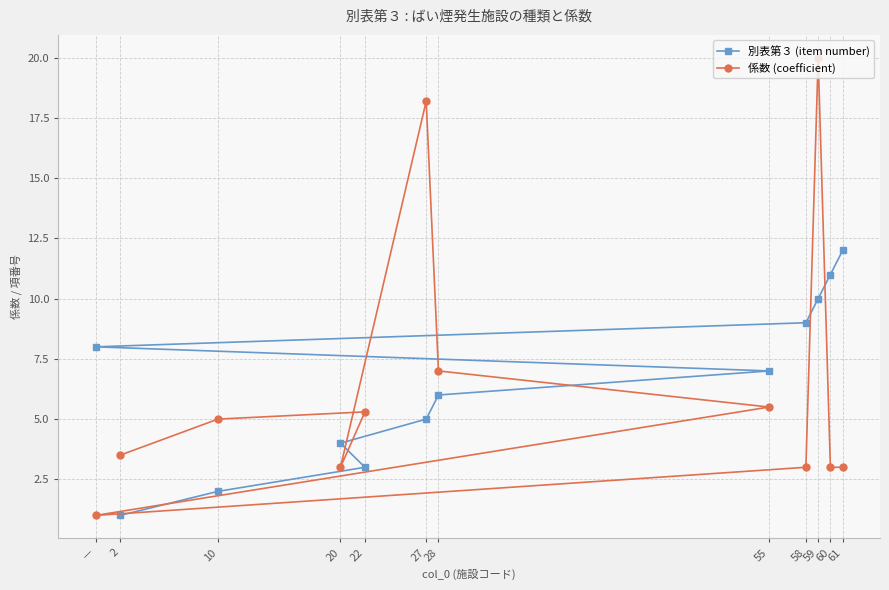

Between 22 and 60, which series saw the biggest shift?

別表第３ (item number)